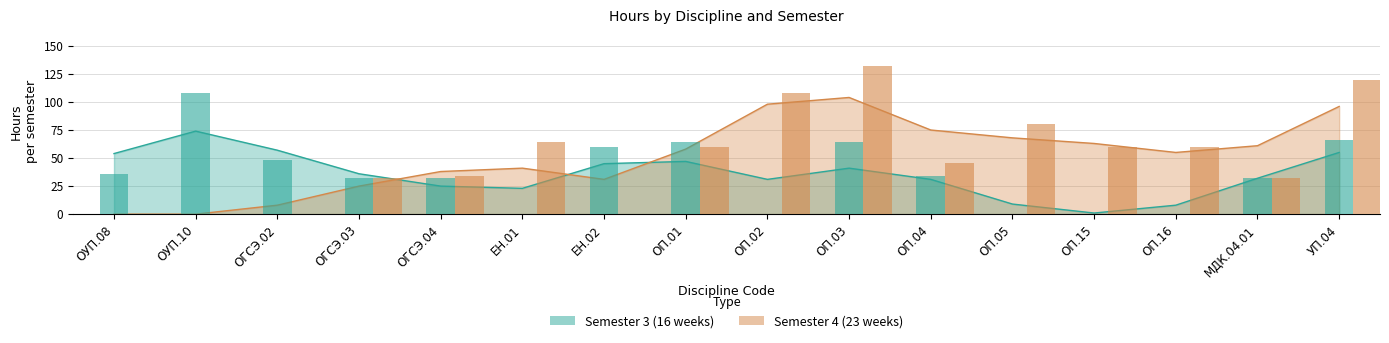

What is the difference between the second highest and second lowest values in the Semester 3 (16 weeks) series?

66